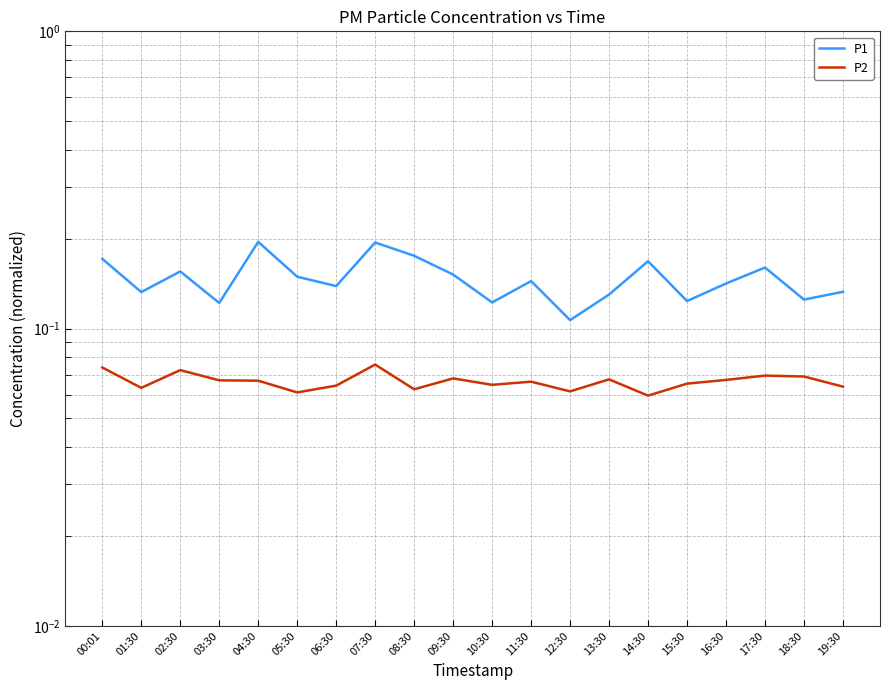

True or false: P2 has more than 0 points higher than both neighbors.

True